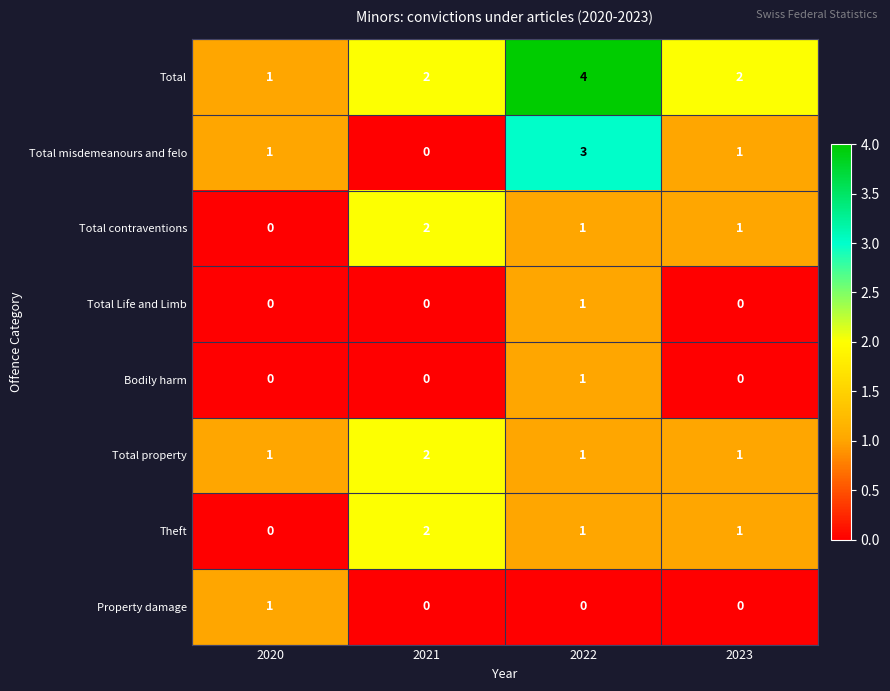

How many values in the Theft series are below 1?

1